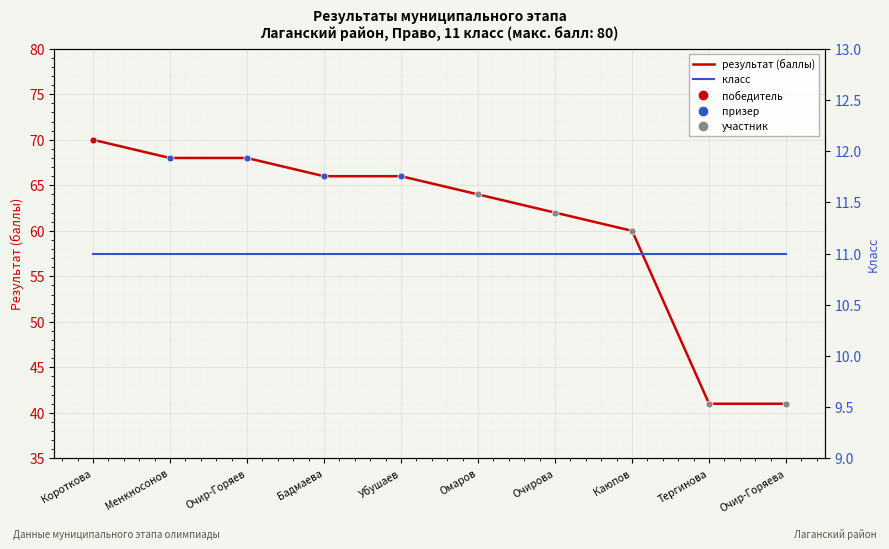

Count the number of categories in the chart.

10